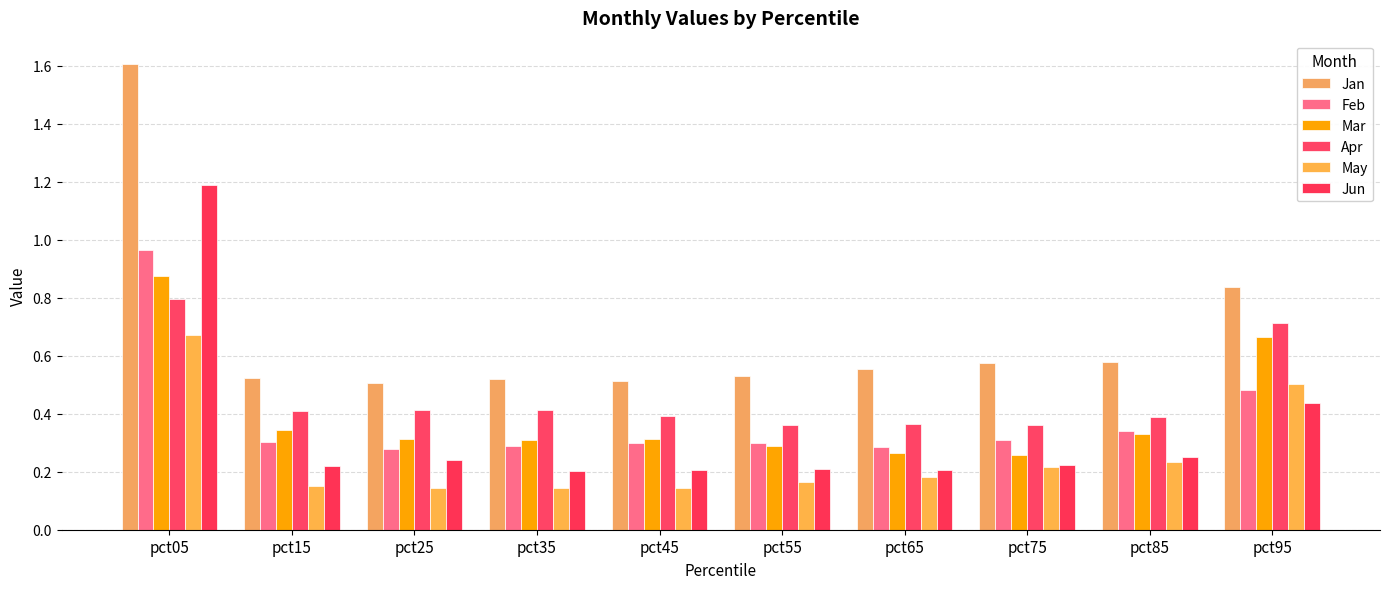

Between pct25 and pct35, which series saw the biggest shift?

Jun